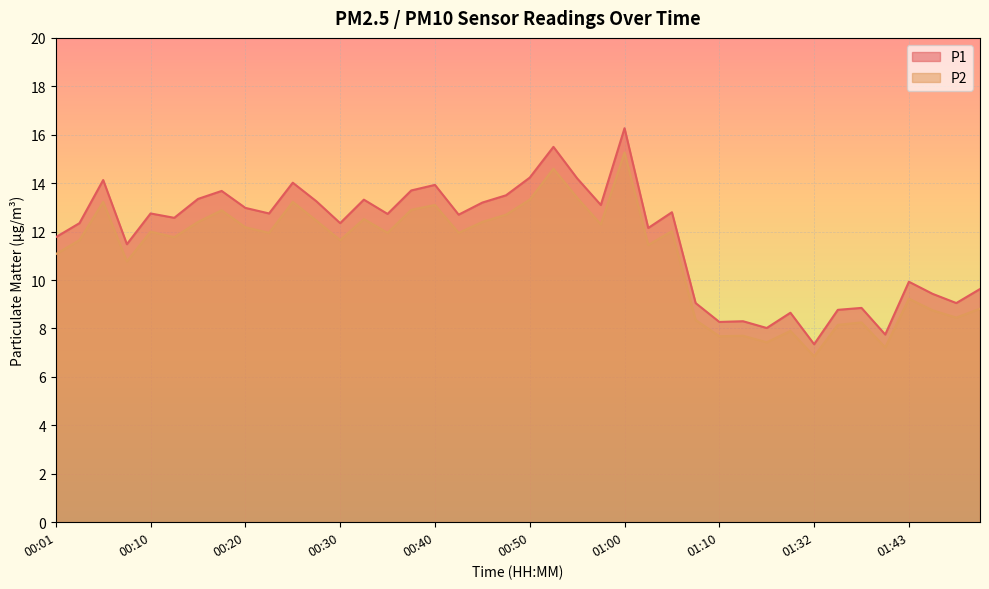

Which series changed the most between 00:15 and 01:18?

P1